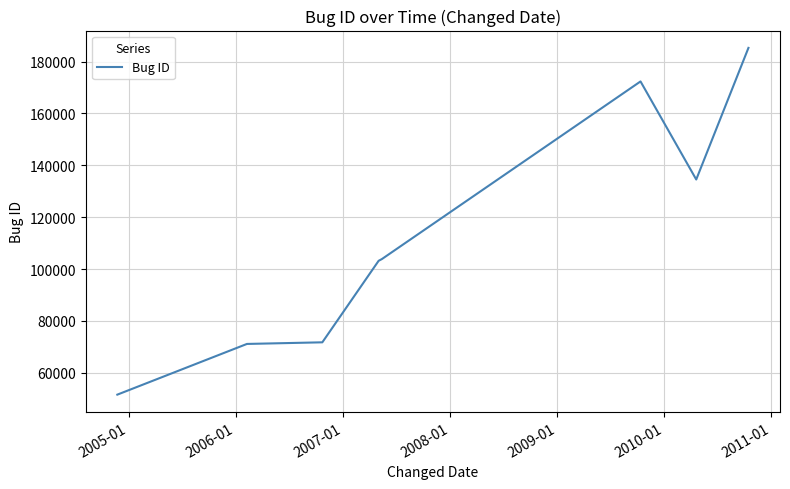

What is the difference between the maximum and minimum values?

133668